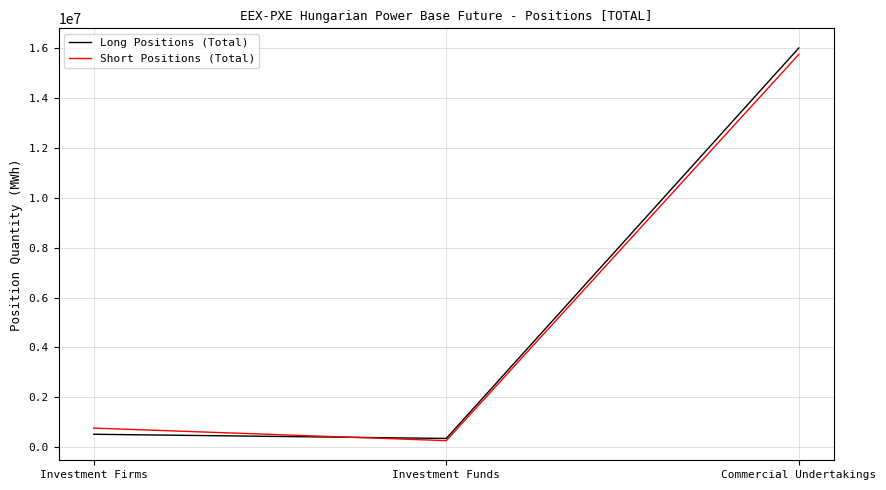

Which series has the largest range (max minus min)?

Long Positions (Total)